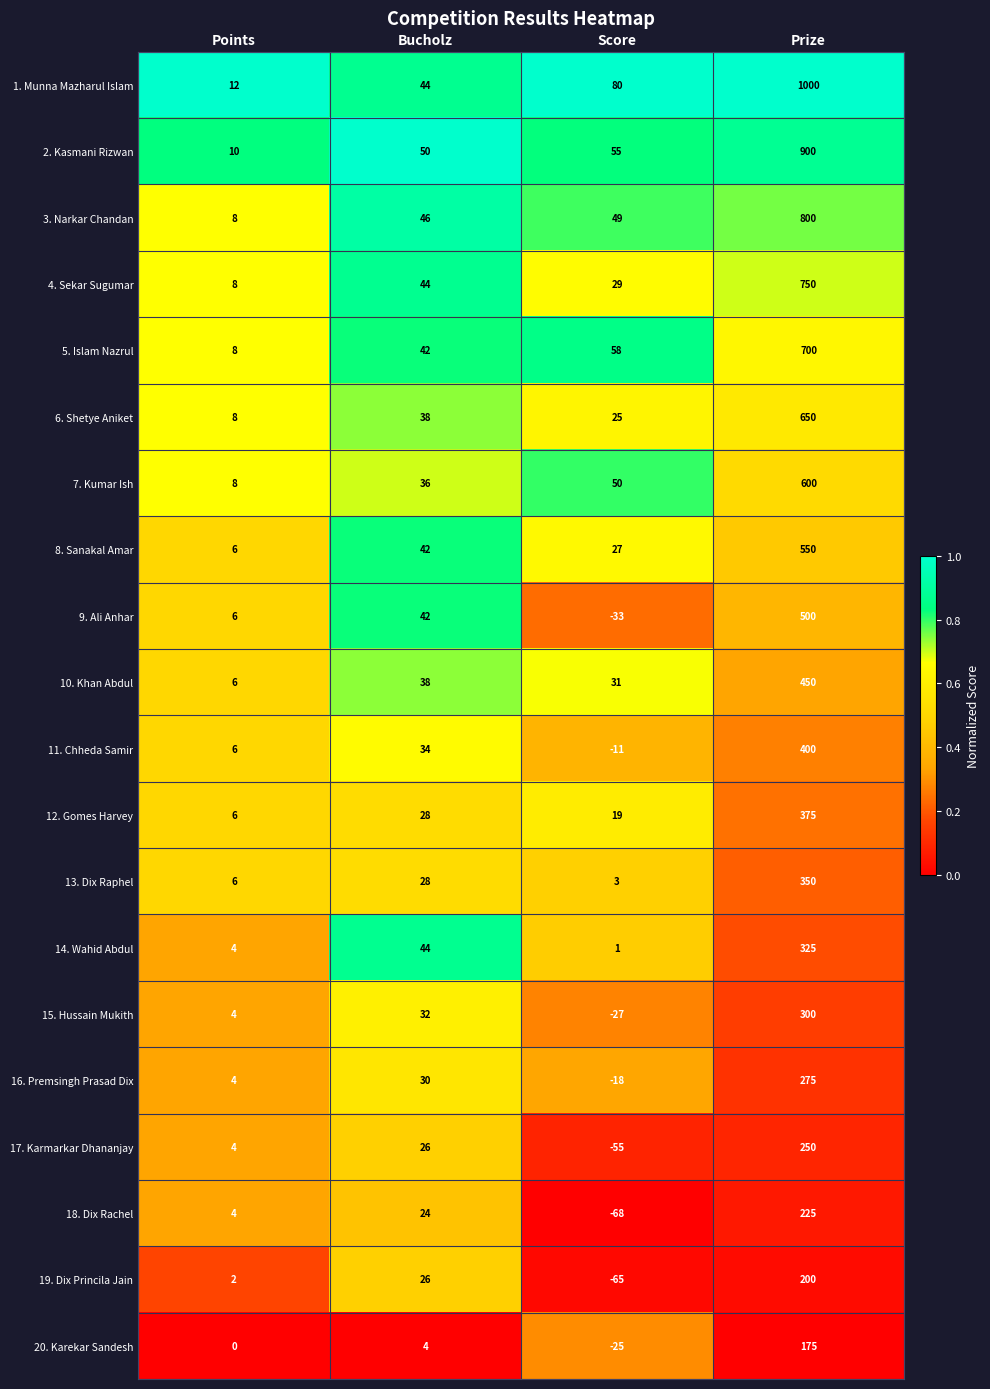

What is the spread (max minus min) of values at Bucholz?

46